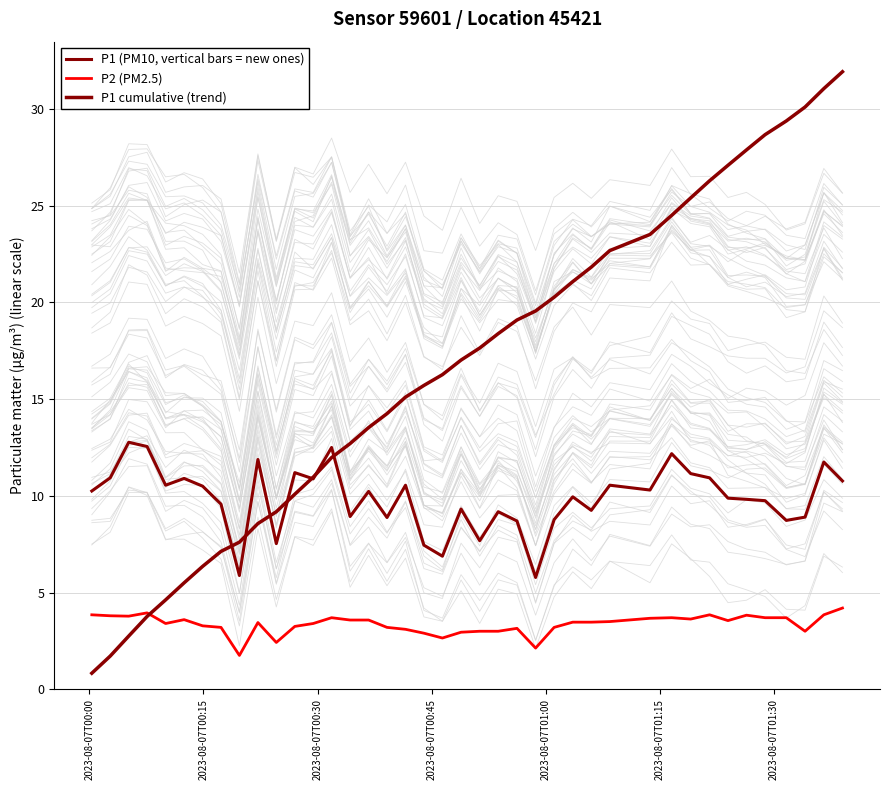

Which series has the largest range (max minus min)?

P1 cumulative (trend)